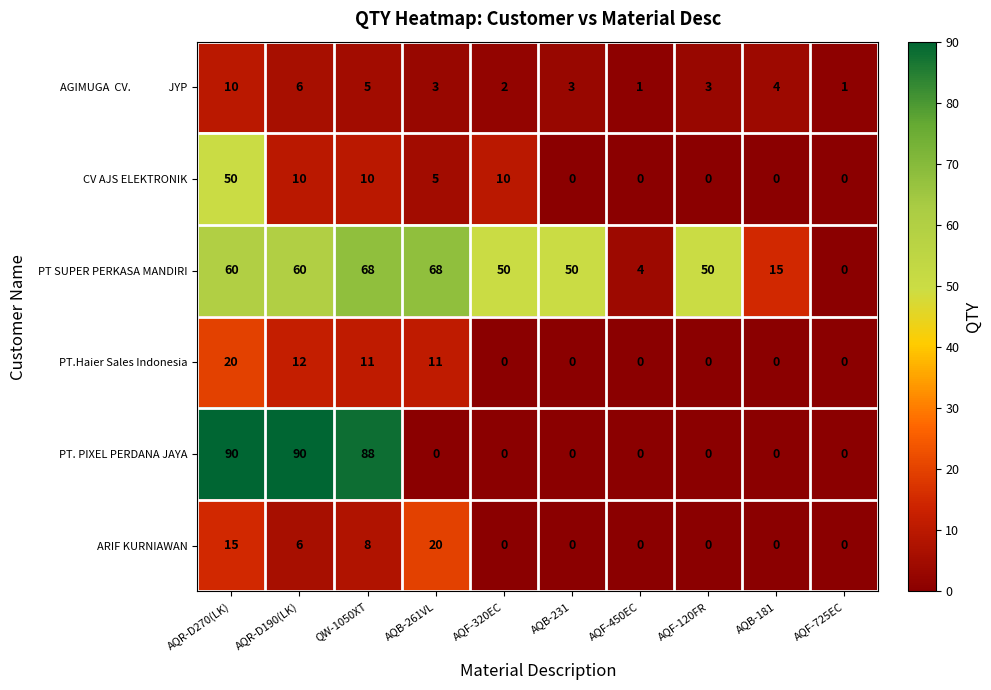

How many series are shown in this chart?

6